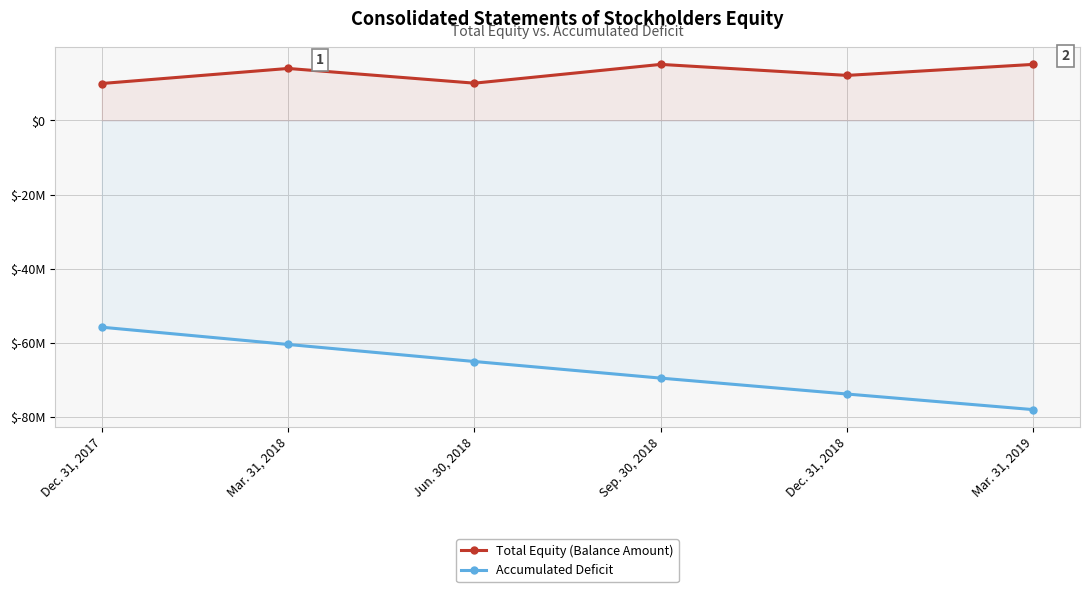

True or false: Total Equity (Balance Amount) has a value of 10049097 at Jun. 30, 2018.

True